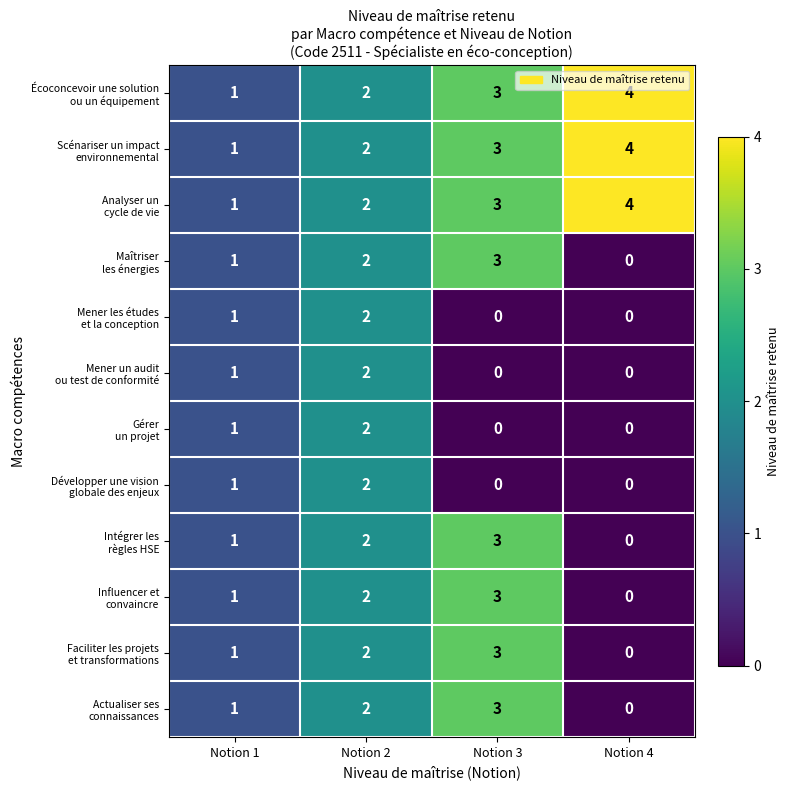

Which category has the highest value across all series?

Notion 4